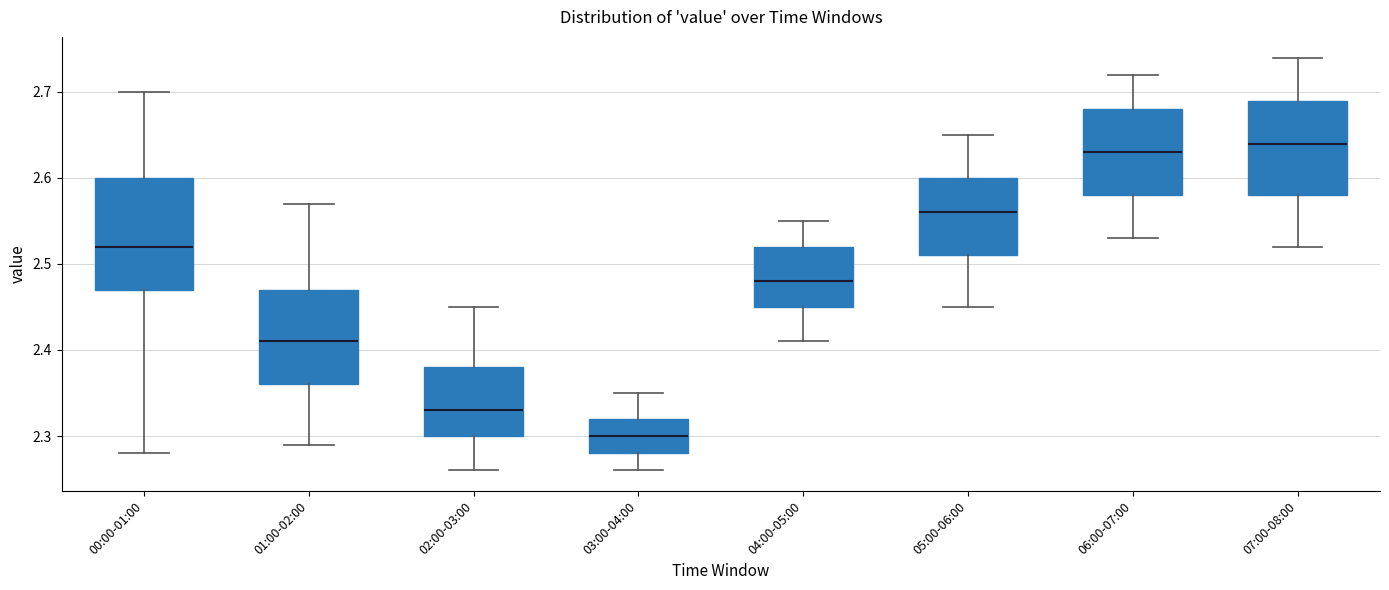

Reading left to right, read every box against the y-axis: the position of its median line, the range the box covers, and the ends of its whiskers. The values are not printed on the chart, so give them approximately, as read against the axis.

00:00-01:00: median 2.52, box 2.47 to 2.60, whiskers 2.28 to 2.70
01:00-02:00: median 2.41, box 2.36 to 2.47, whiskers 2.29 to 2.57
02:00-03:00: median 2.33, box 2.30 to 2.38, whiskers 2.26 to 2.45
03:00-04:00: median 2.30, box 2.28 to 2.32, whiskers 2.26 to 2.35
04:00-05:00: median 2.48, box 2.45 to 2.52, whiskers 2.41 to 2.55
05:00-06:00: median 2.56, box 2.51 to 2.60, whiskers 2.45 to 2.65
06:00-07:00: median 2.63, box 2.58 to 2.68, whiskers 2.53 to 2.72
07:00-08:00: median 2.64, box 2.58 to 2.69, whiskers 2.52 to 2.74